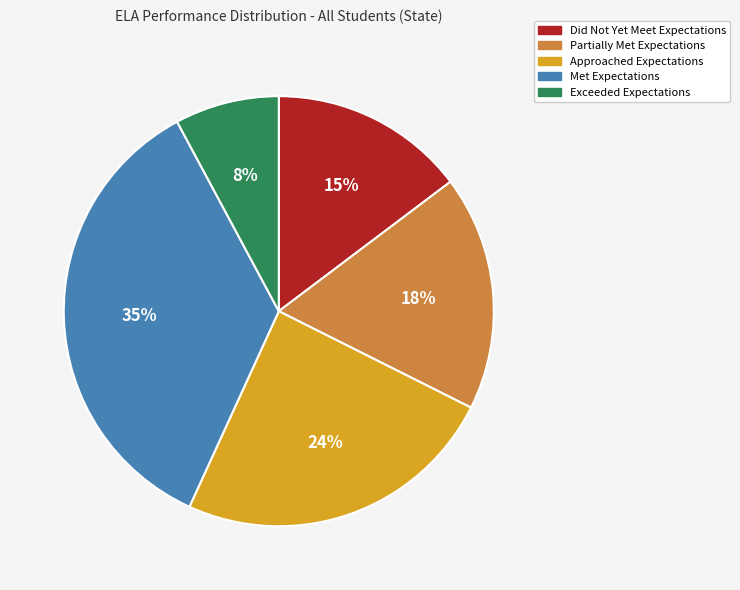

To the nearest percent, what portion does Partially Met Expectations represent?

18%